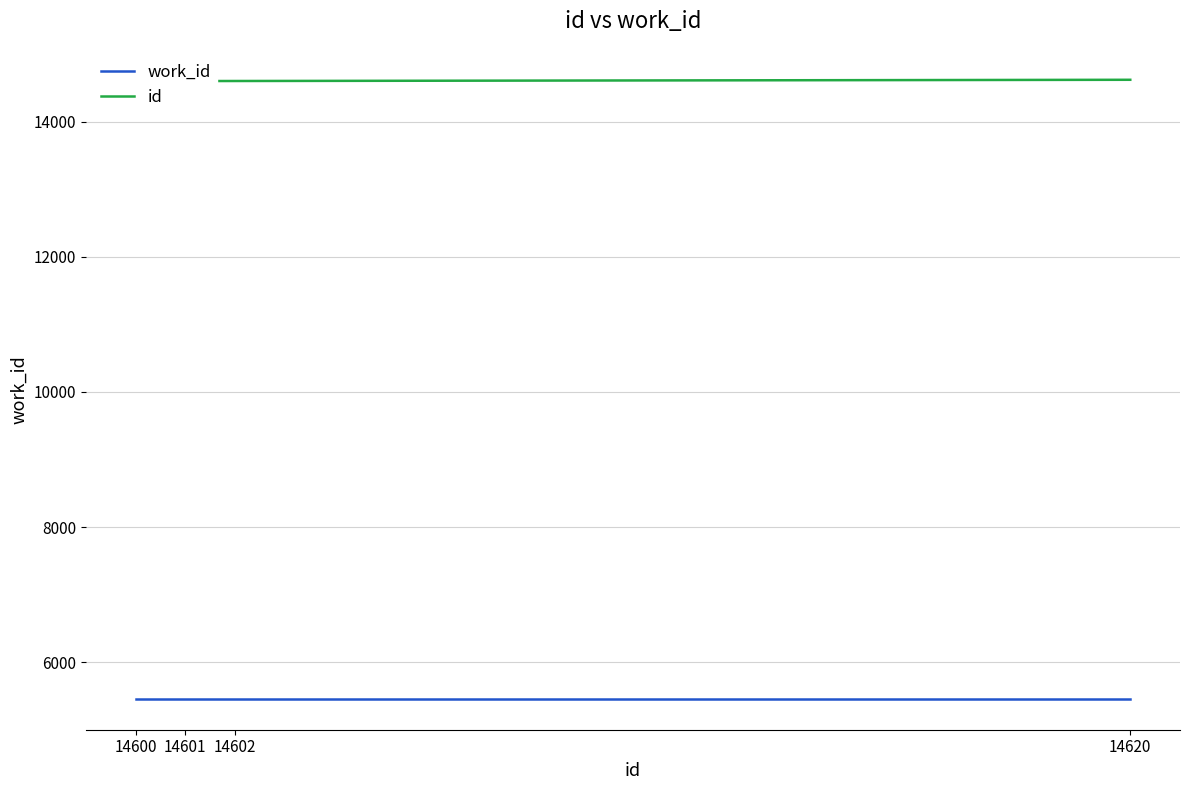

Between 14601 and 14600, which is larger?

14601